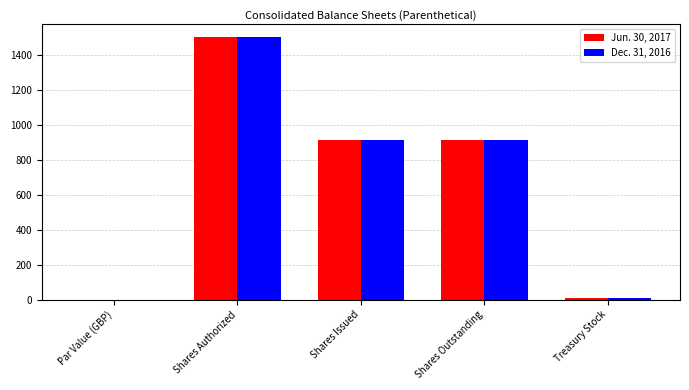

The value of Dec. 31, 2016 at Shares Issued is 205.3. True or false?

False